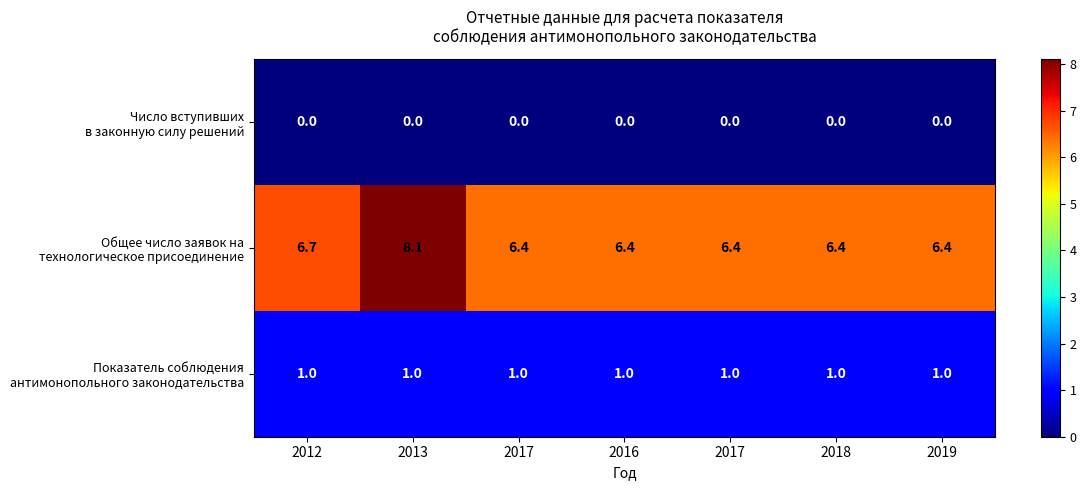

Which series changed the most between 2013 and 2016?

Общее число заявок на технологическое присоединение